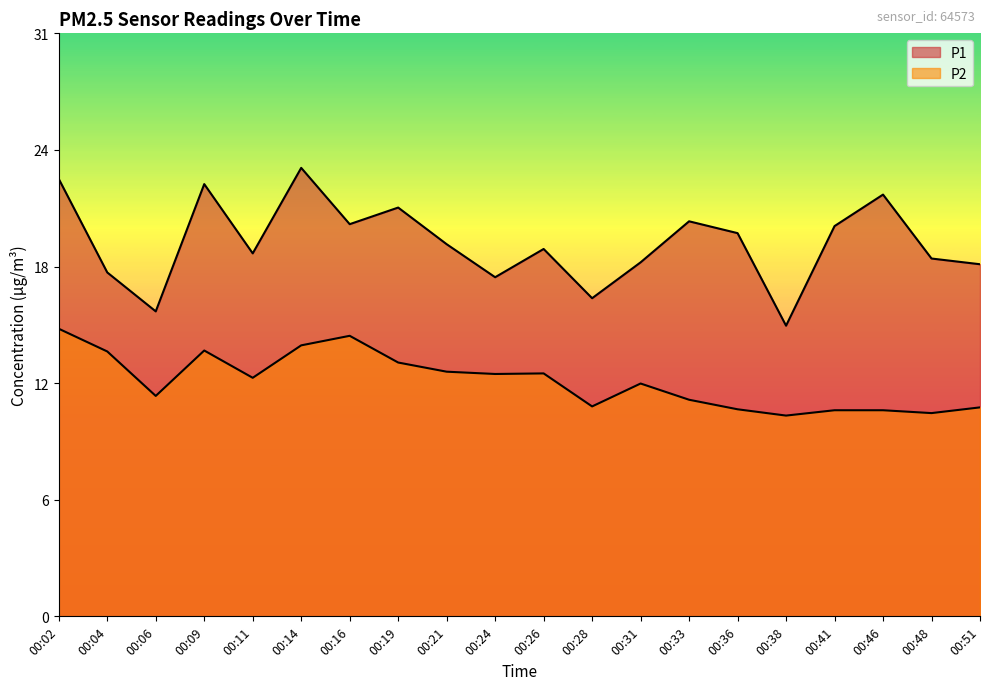

What is the difference between the P2 values at 00:19 and 00:36?

2.5